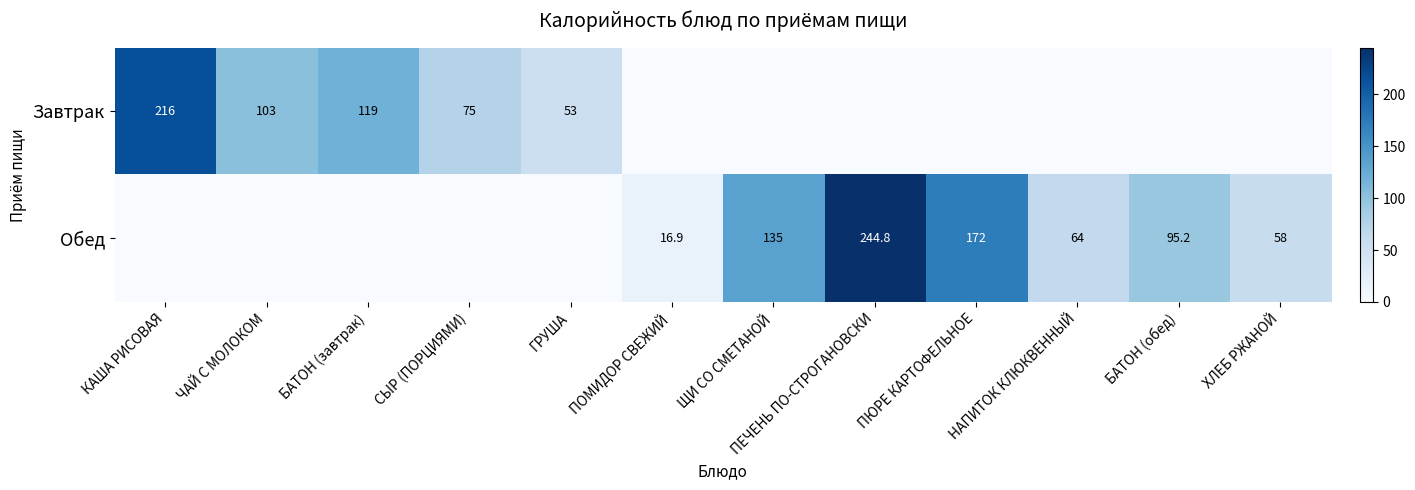

At which category does the chart reach its minimum across all series?

ПОМИДОР СВЕЖИЙ